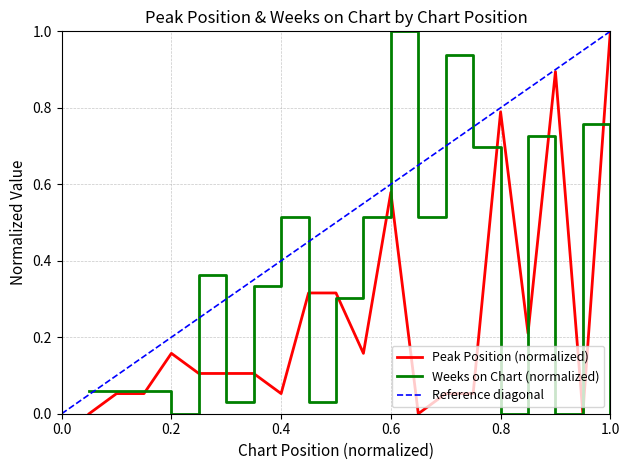

How many intersections are there between Weeks on Chart and Peak Position?

11